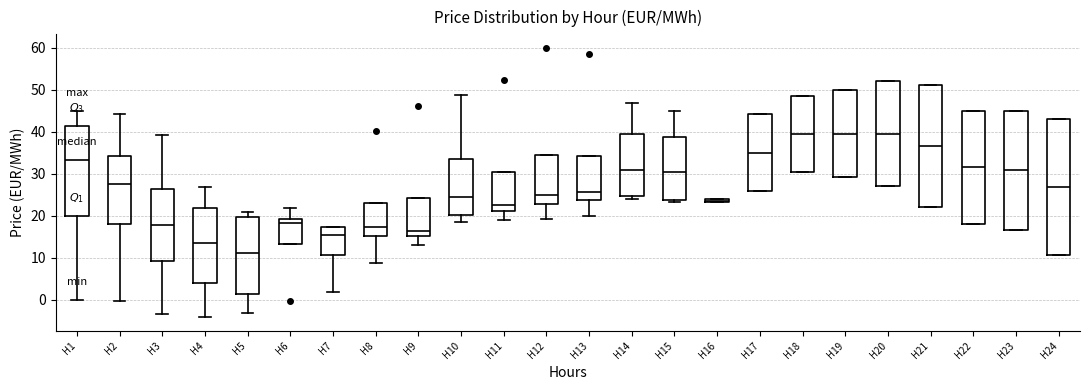

Where is the lower edge of the box for H24 on the y-axis? The values are not printed on the chart, so give them approximately, as read against the axis.

11